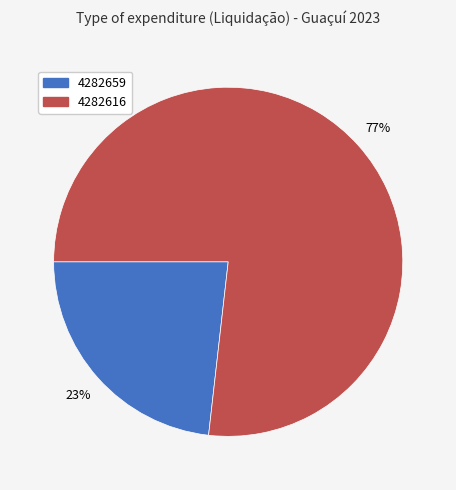

Which category has the biggest portion of the pie?

4282616